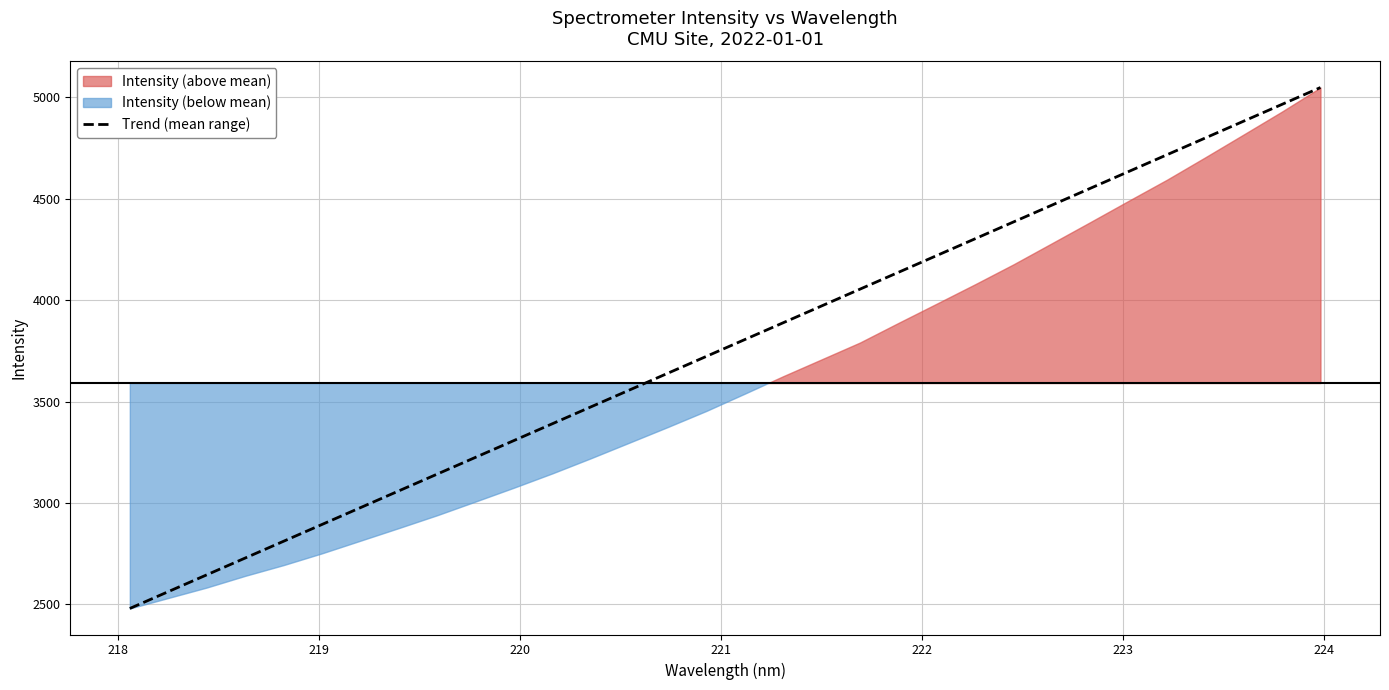

Reading right to left, extract all data points from this chart.

5048.7	4965.8	4882.9	4800.1	4717.2	4634.3	4551.4	4468.5	4385.7	4302.8	4219.9	4137.0	4054.1	3971.3	3888.4	3805.5	3722.6	3639.7	3556.9	3474.0	3391.1	3308.2	3225.3	3142.5	3059.6	2976.7	2893.8	2810.9	2728.1	2645.2	2562.3	2479.4